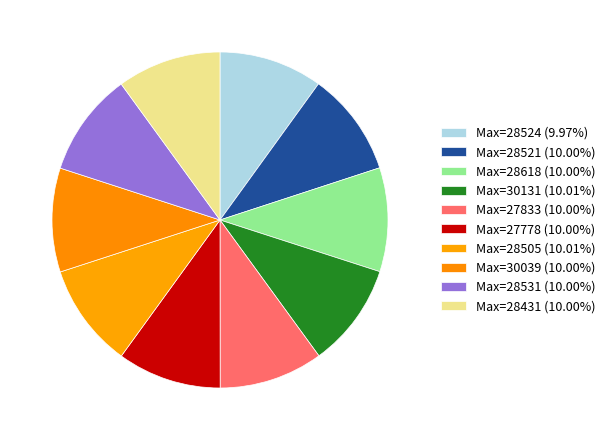

How many segments does this pie chart have?

10